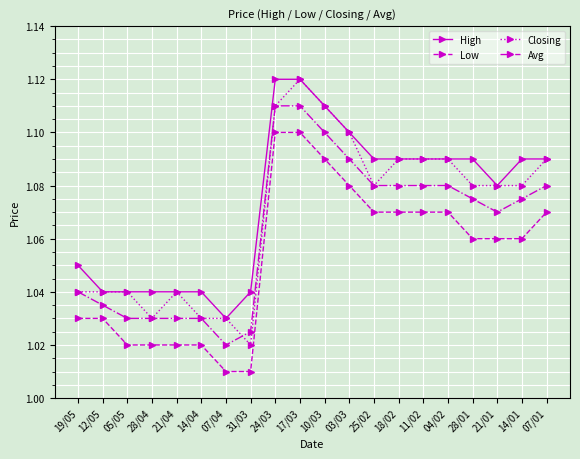

True or false: Low and Avg cross at least once.

False